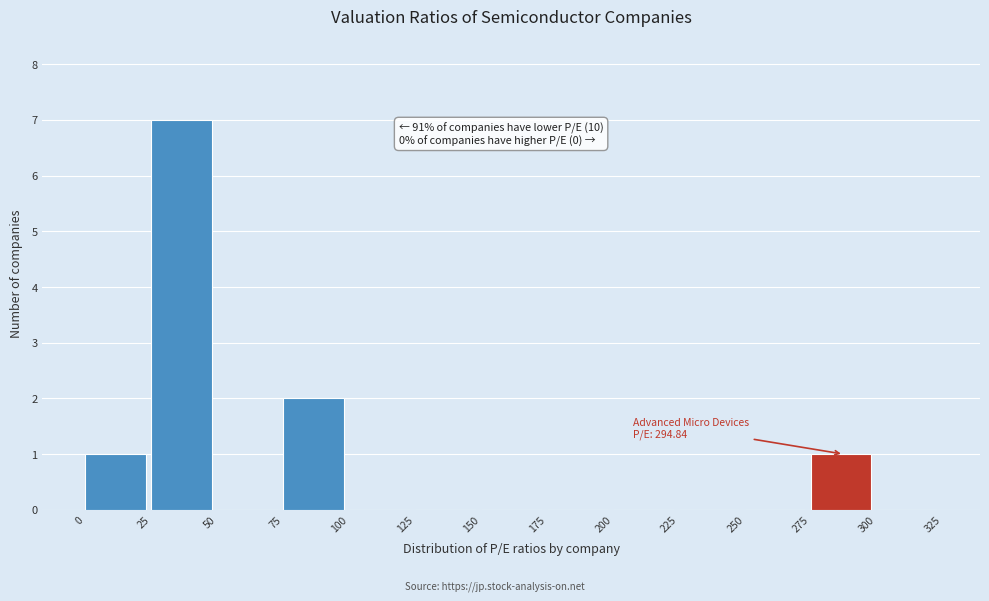

Over which range of the x-axis is the bar tallest?

25 to 50